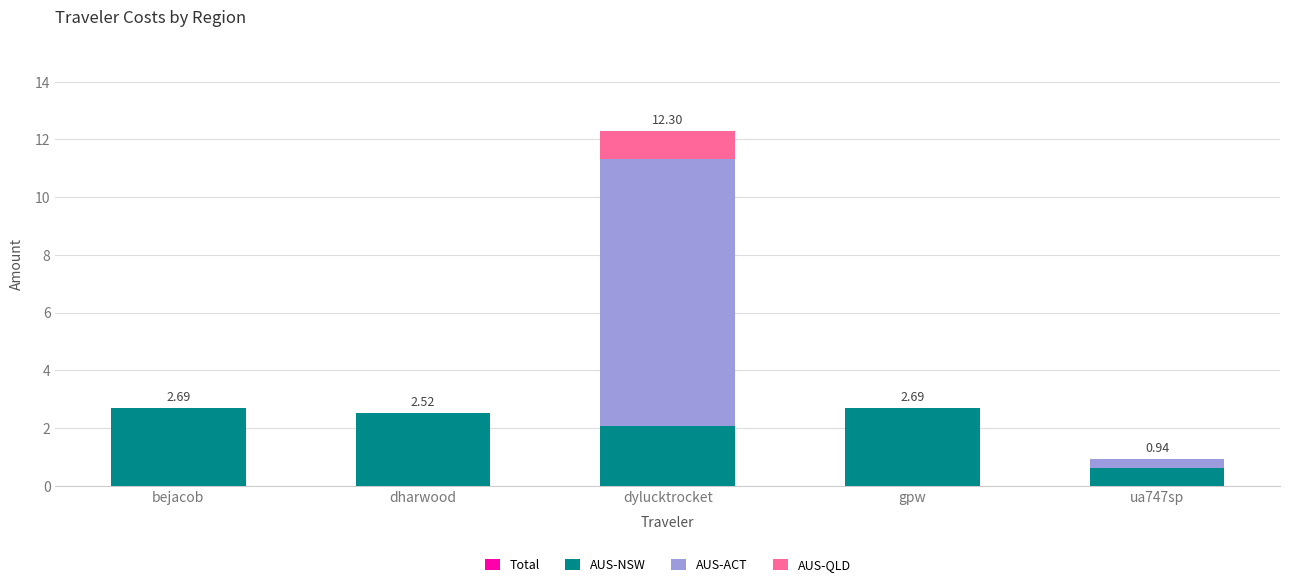

Rank the series by their maximum value, from lowest to highest.

AUS-QLD, AUS-NSW, AUS-ACT, Total